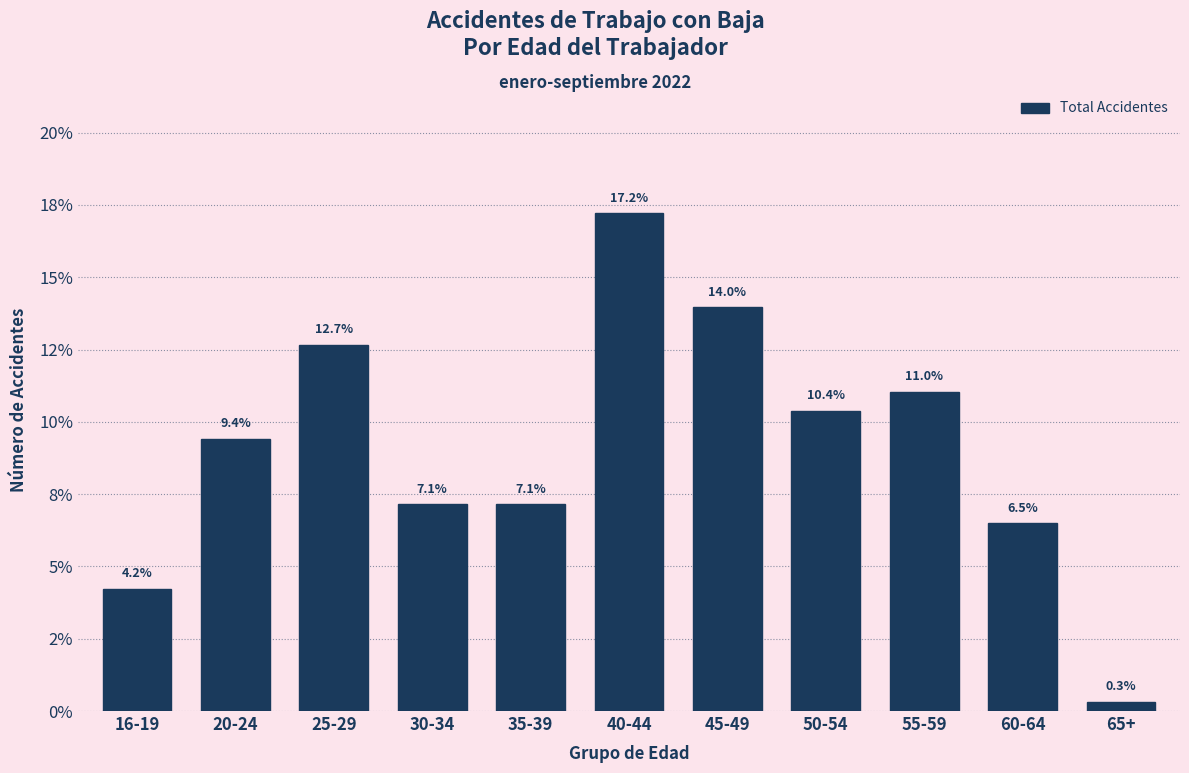

Does the chart contain any negative values?

No